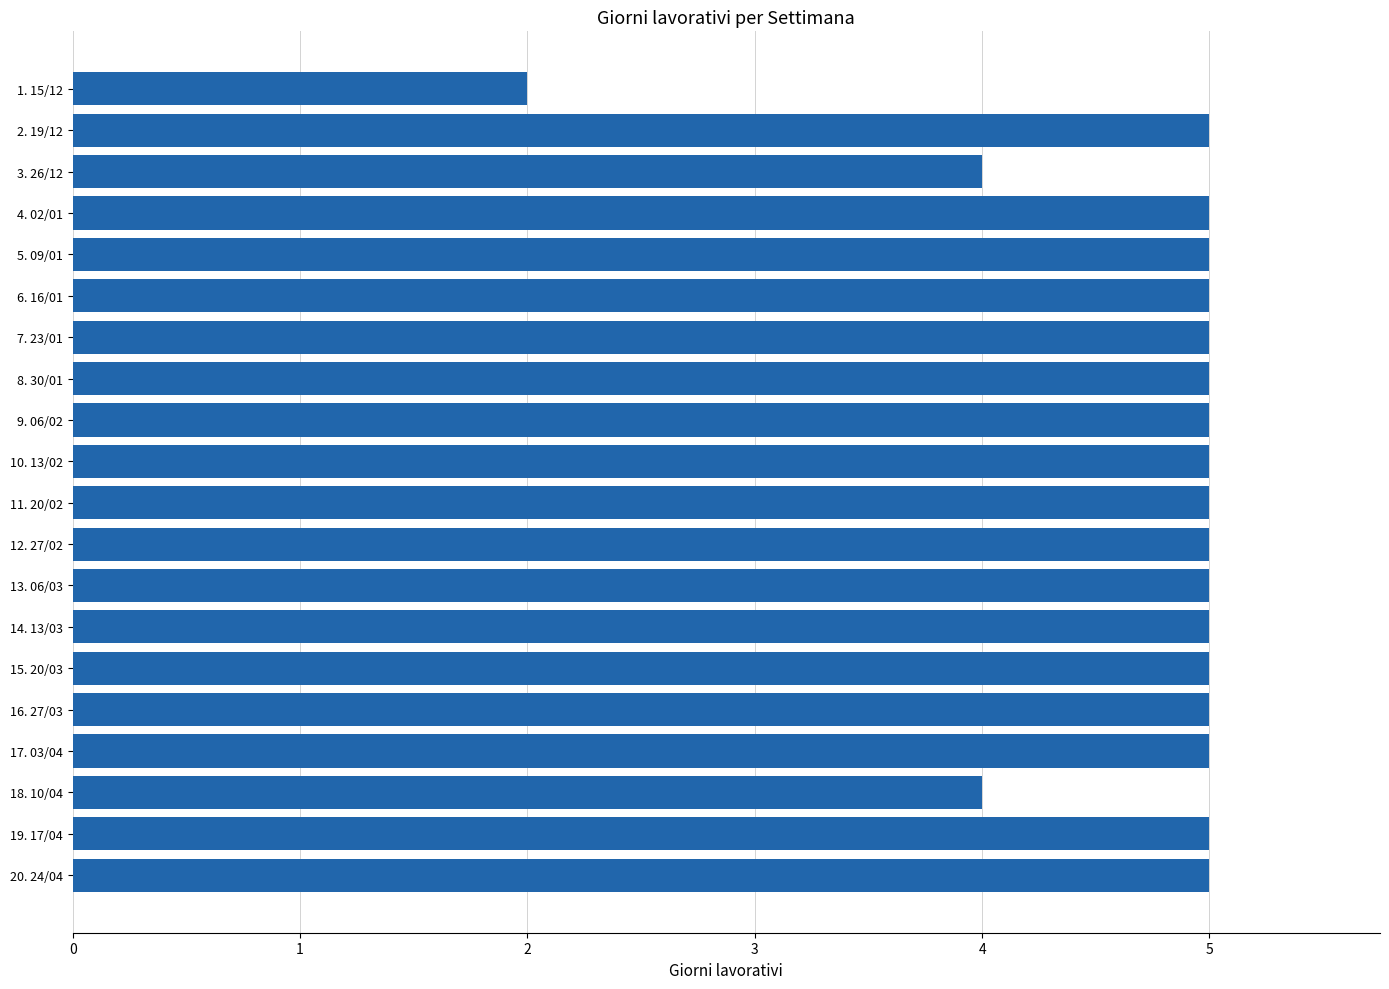

The chart shows a value of 2 at 2. 19/12. True or false?

False